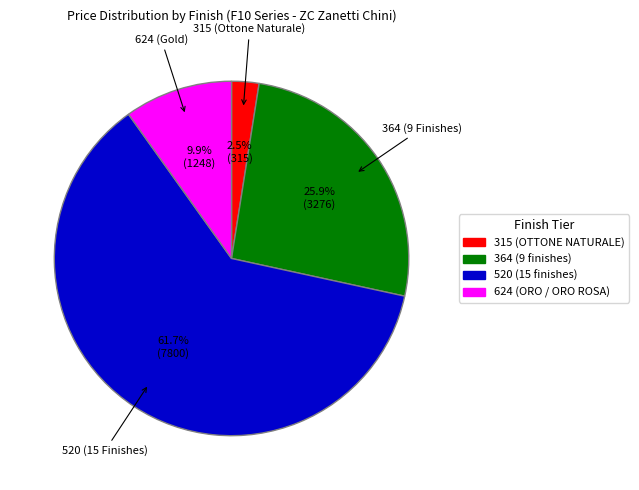

To the nearest percent, what is the average slice percentage?

25%